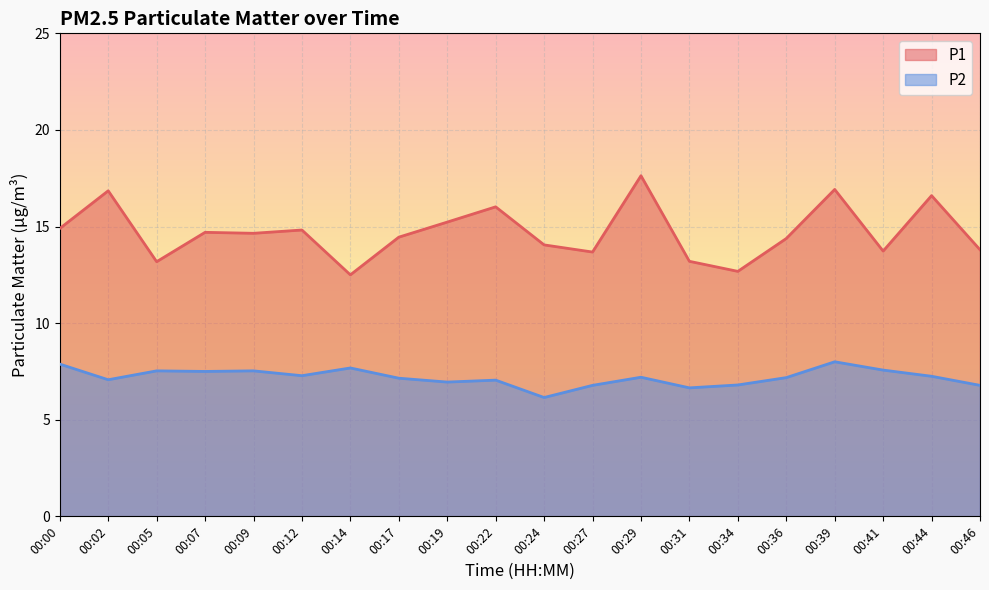

Reading left to right, what are all the values shown in this chart?

P1: 00:00=14.9	00:02=16.9	00:05=13.2	00:07=14.7	00:09=14.7	00:12=14.8	00:14=12.5	00:17=14.4	00:19=15.2	00:22=16.0	00:24=14.1	00:27=13.7	00:29=17.6	00:31=13.2	00:34=12.7	00:36=14.4	00:39=16.9	00:41=13.7	00:44=16.6	00:46=13.8
P2: 00:00=7.9	00:02=7.1	00:05=7.5	00:07=7.5	00:09=7.5	00:12=7.3	00:14=7.7	00:17=7.2	00:19=7.0	00:22=7.0	00:24=6.2	00:27=6.8	00:29=7.2	00:31=6.7	00:34=6.8	00:36=7.2	00:39=8.0	00:41=7.6	00:44=7.2	00:46=6.8